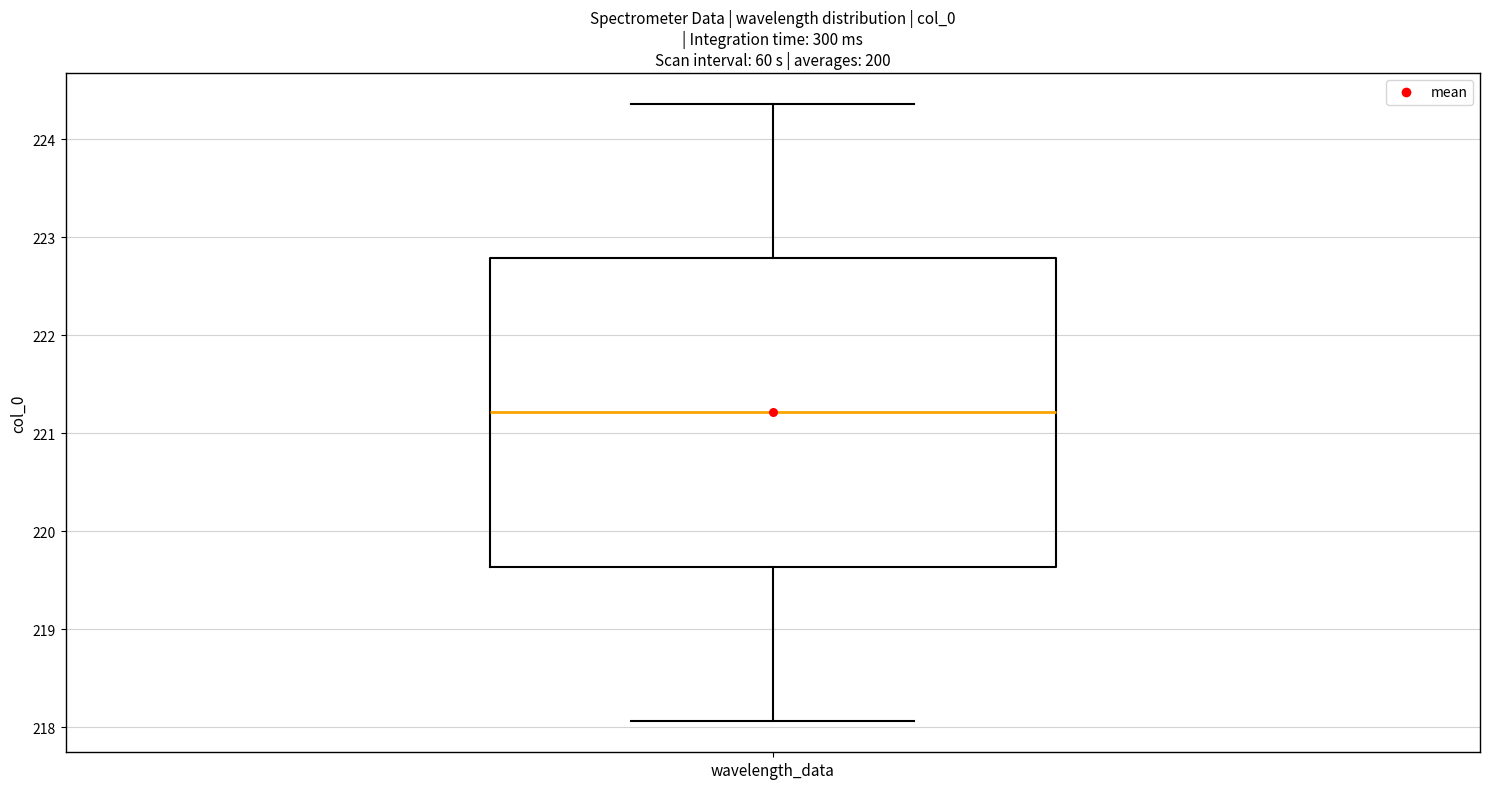

Read this box plot against the y-axis: the position of the median line, the range covered by the box, and the ends of both whiskers. The values are not printed on the chart, so give them approximately, as read against the axis.

median 221.2, box 219.6 to 222.8, whiskers 218.1 to 224.4